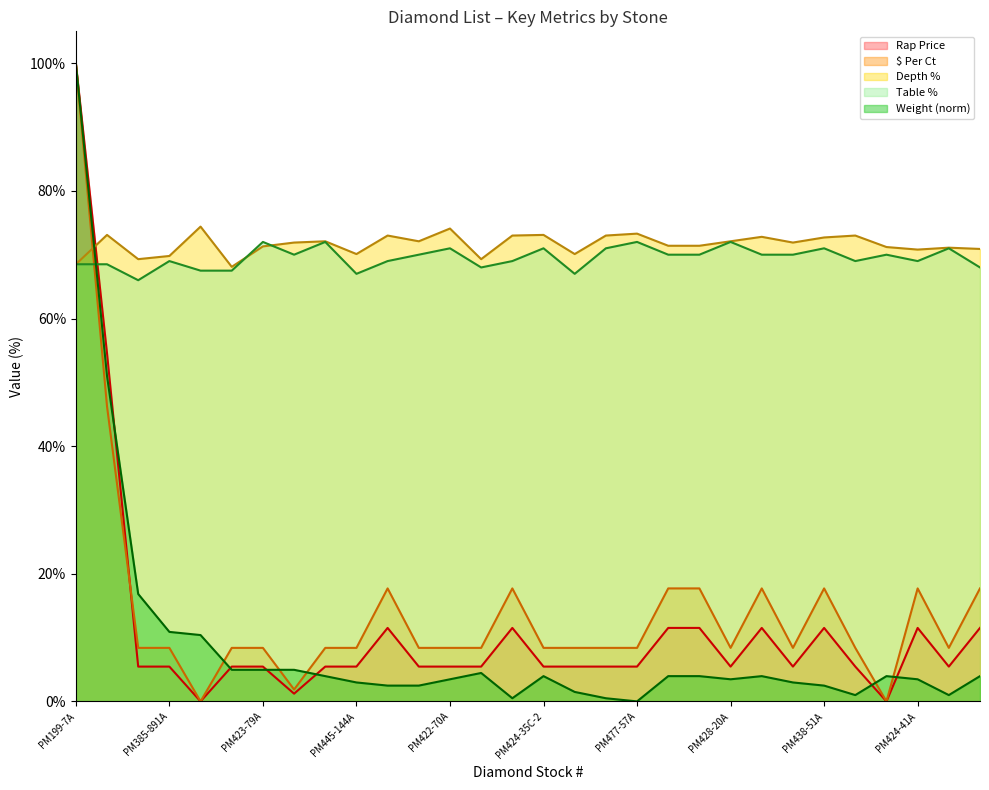

What is the difference between the second highest and second lowest values in the $ Per Ct series?

46.2